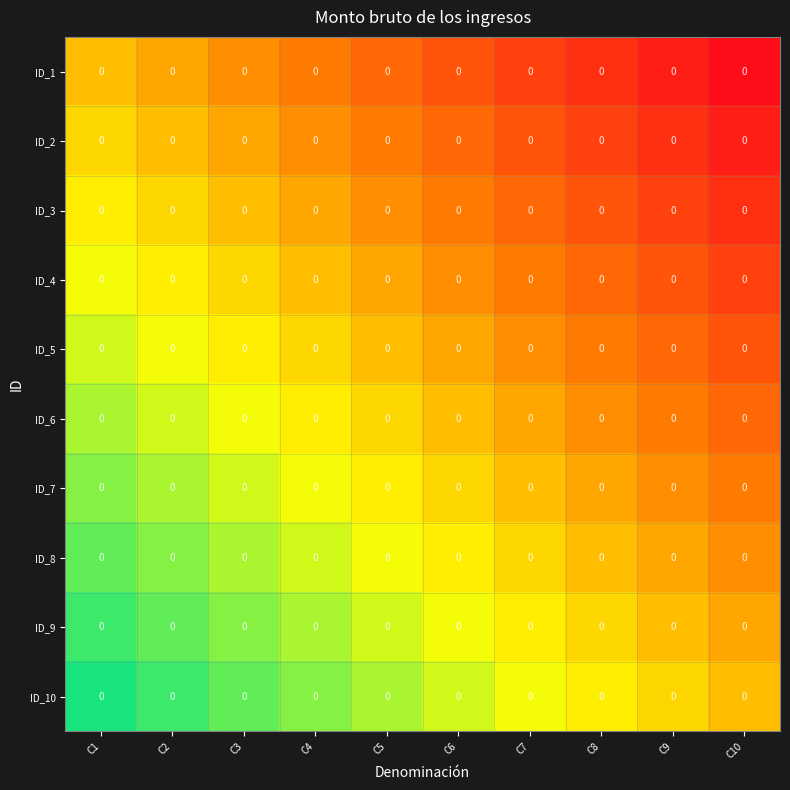

Is it true that ID_4 equals 0.7 at C3?

False